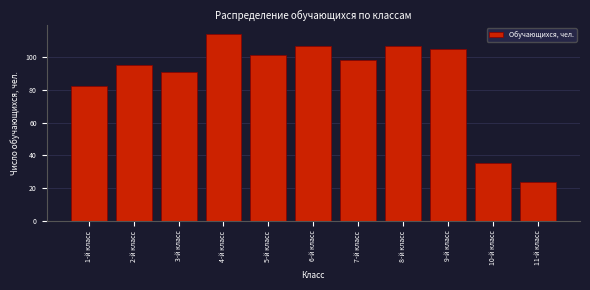

Reading right to left, what are all the values shown in this chart?

24	35	105	107	98	107	101	114	91	95	82